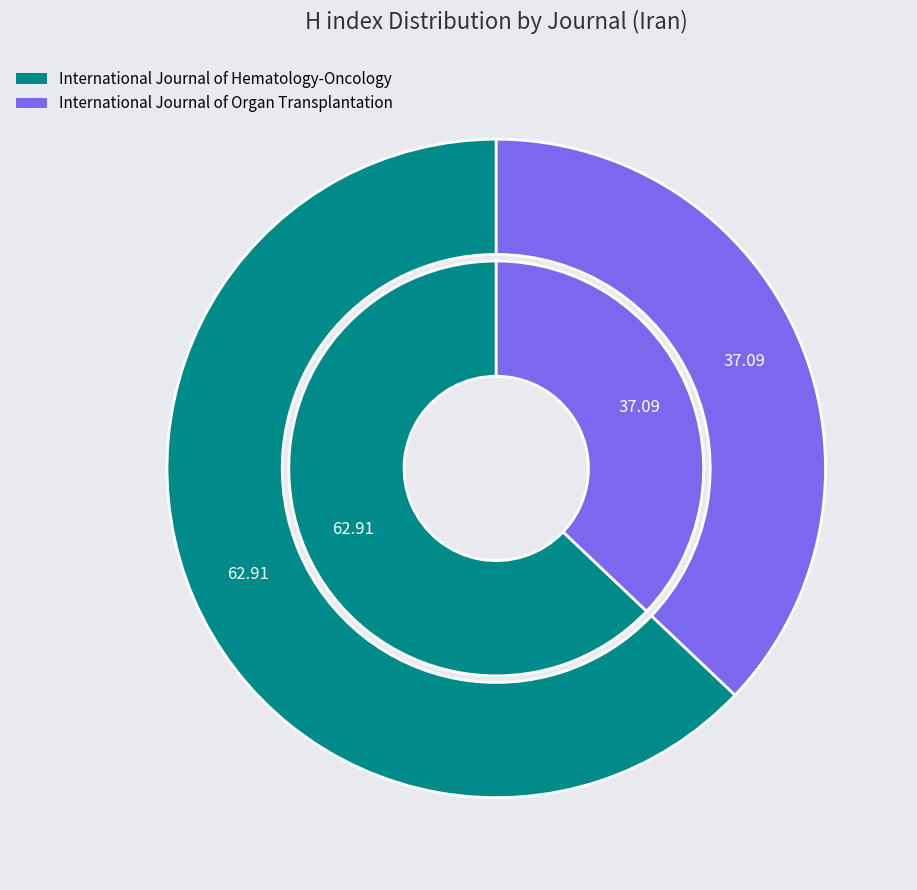

Which has a higher value, International Journal of Hematology-Oncology or International Journal of Organ Transplantation?

International Journal of Hematology-Oncology